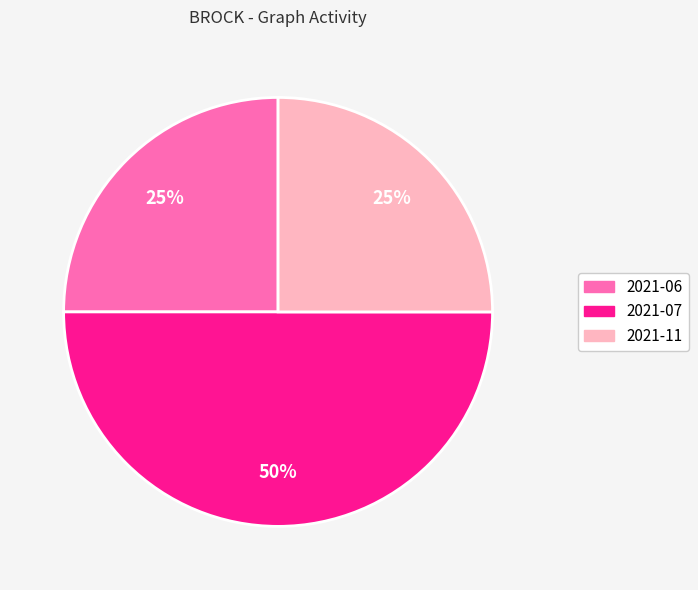

Is 2021-11 the majority of the pie?

No